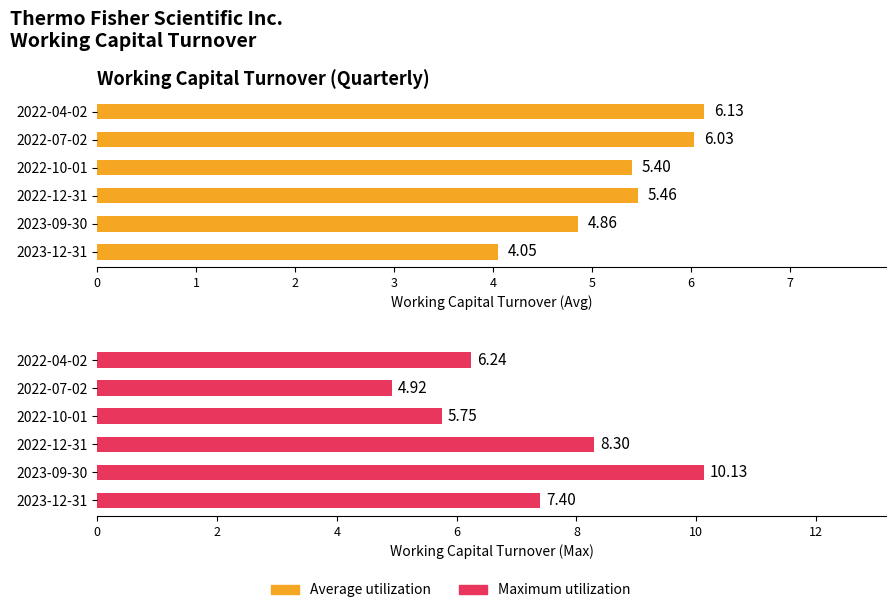

What are all the series names shown in the legend?

Average utilization, Maximum utilization